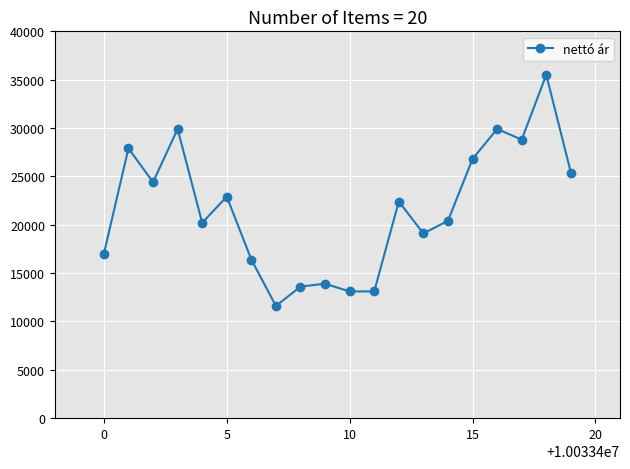

What is the difference between the second highest and minimum values?

18300